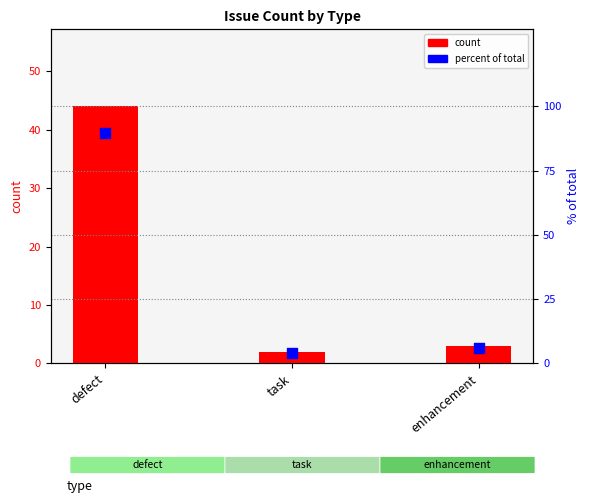

Which series contains the highest Y value?

percent of total